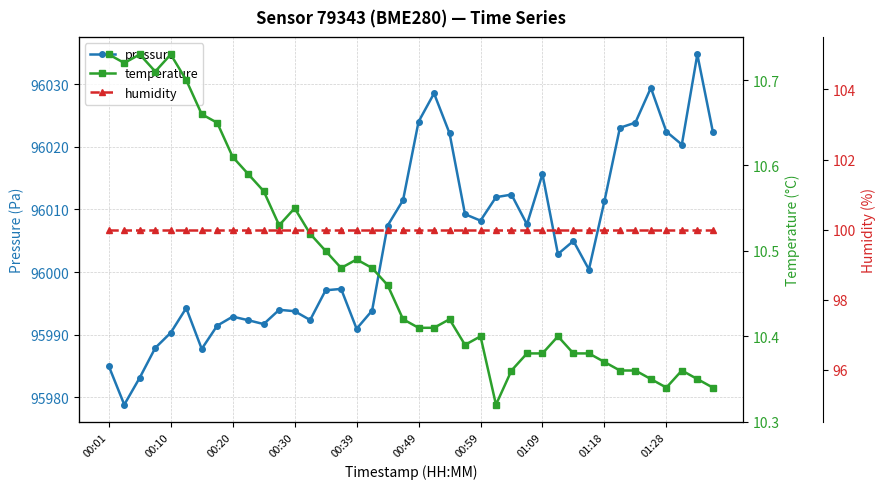

What is the lowest value of the pressure series?

95978.8